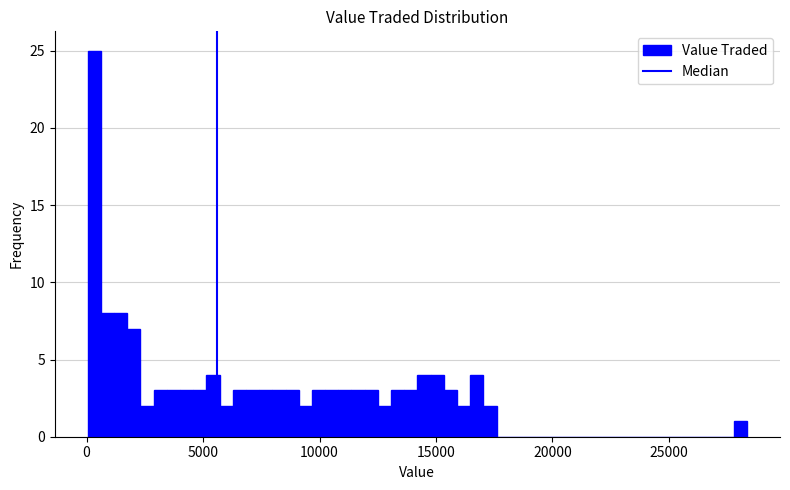

Read against the x-axis, roughly where is the centre of the tallest bar?

500